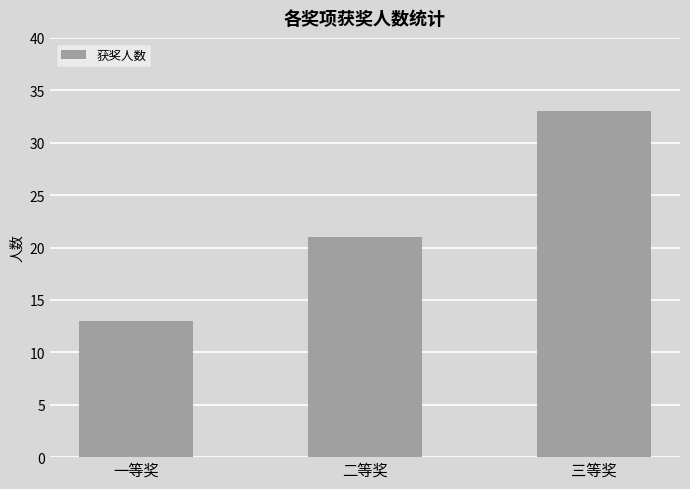

What is the greatest value displayed?

33